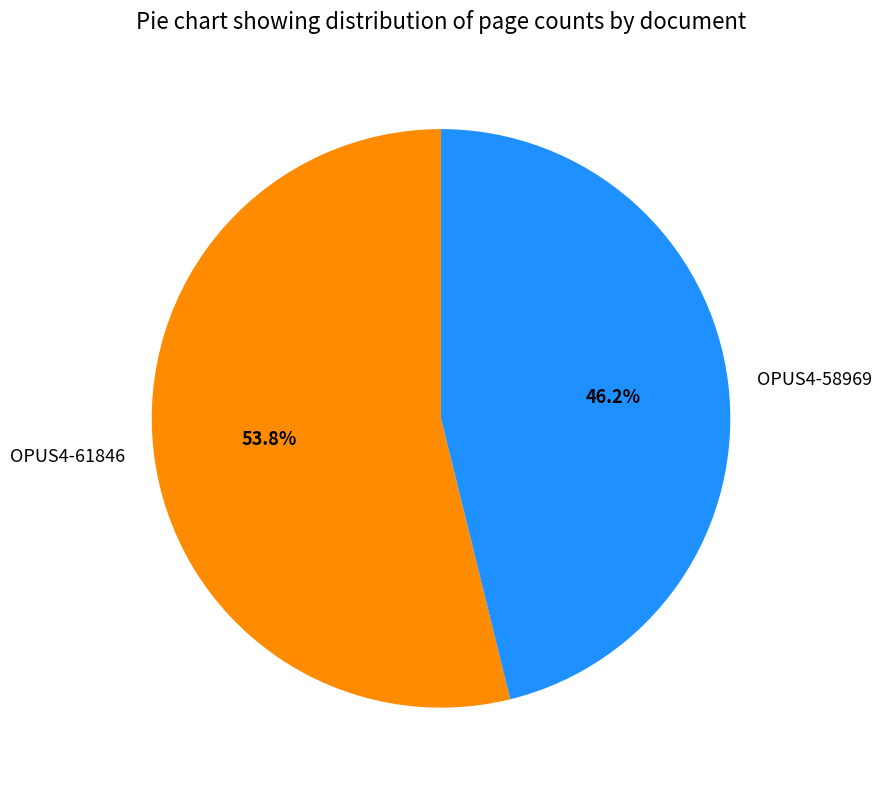

What is the ratio of the value at OPUS4-58969 to the value at OPUS4-61846?

0.9